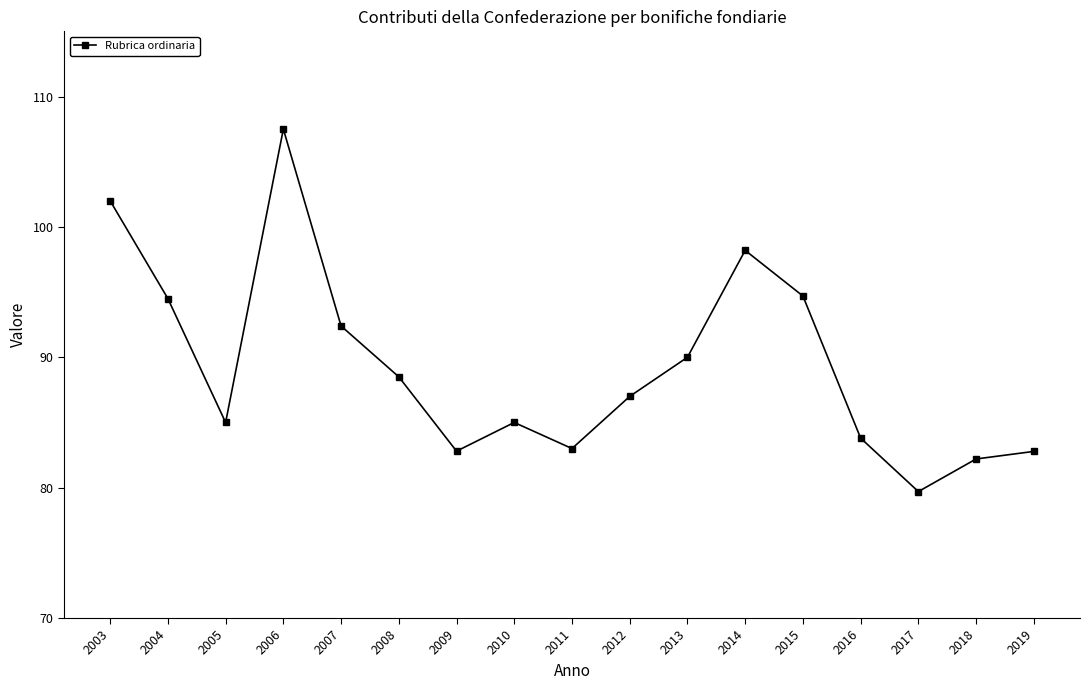

Reading left to right, what are all the values shown in this chart?

2003=102.0	2004=94.5	2005=85.0	2006=107.5	2007=92.4	2008=88.5	2009=82.8	2010=85.0	2011=83.0	2012=87.0	2013=90.0	2014=98.2	2015=94.7	2016=83.8	2017=79.7	2018=82.2	2019=82.8